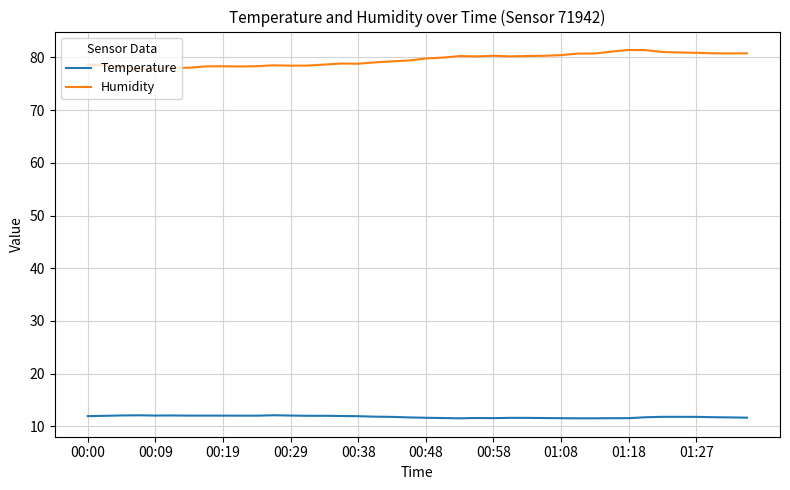

Which series has the largest total across all categories?

Humidity